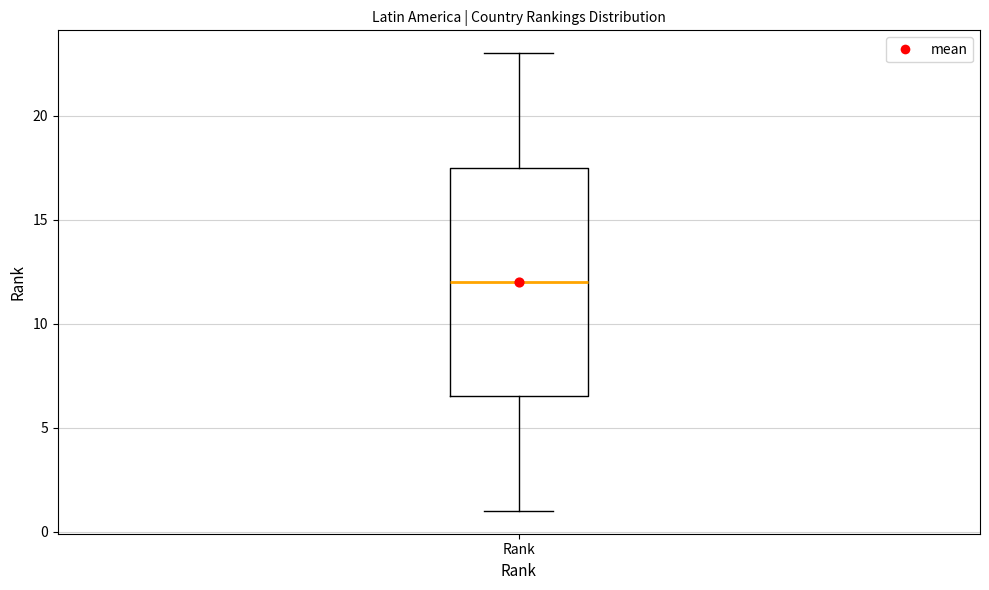

Transcribe this box plot: give where the median line is, the range the box spans, and where the two whiskers end, as read against the y-axis. The values are not printed on the chart, so give them approximately, as read against the axis.

median 12.0, box 6.5 to 17.5, whiskers 1.0 to 23.0